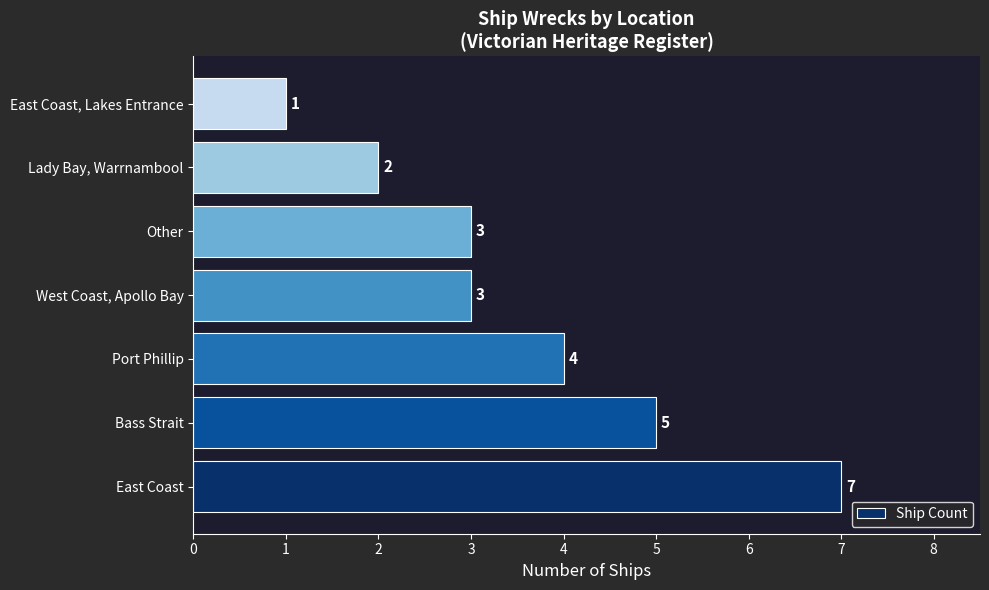

What is the ratio of the value at West Coast, Apollo Bay to the value at East Coast?

0.4